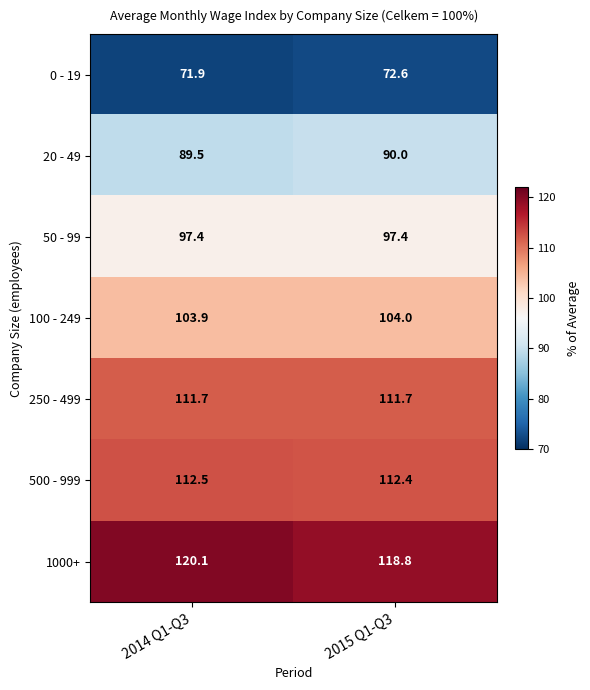

Rank the series by their maximum value, from highest to lowest.

1000+, 500 - 999, 250 - 499, 100 - 249, 50 - 99, 20 - 49, 0 - 19